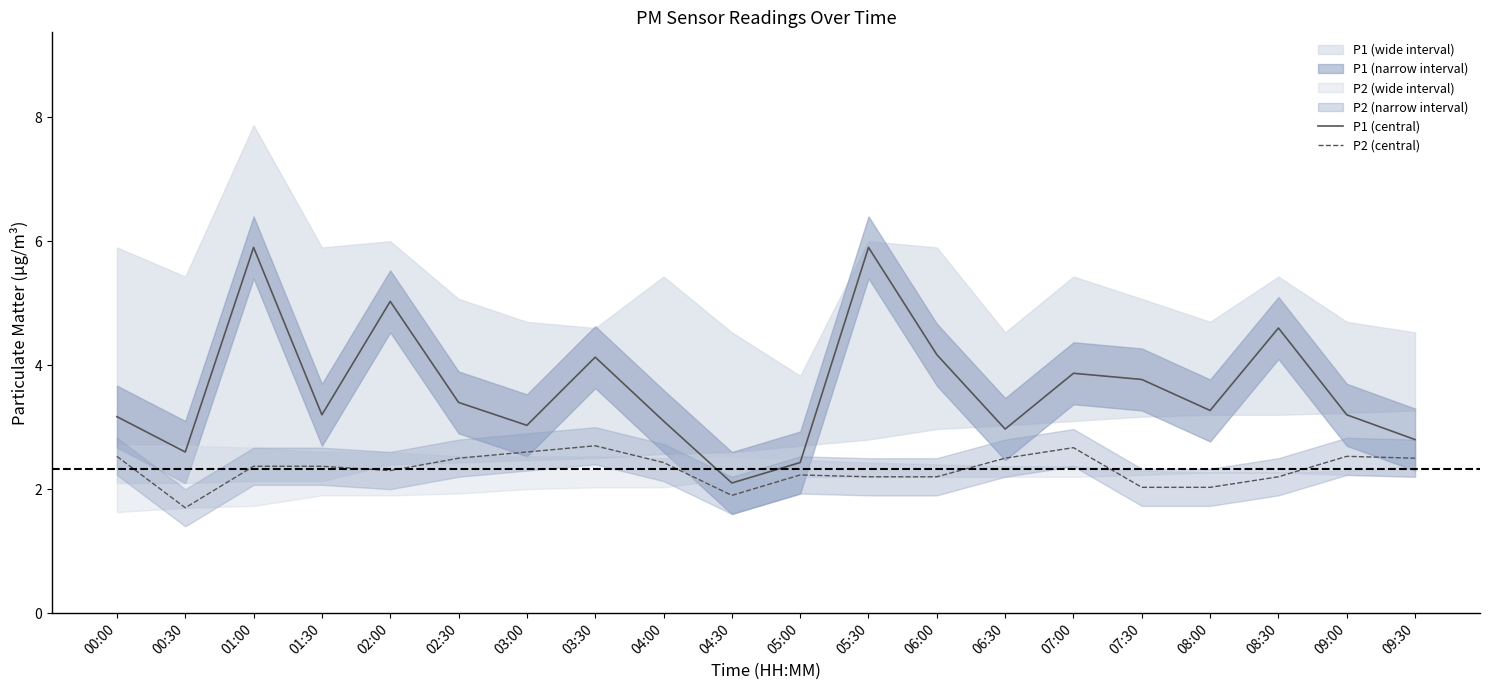

True or false: P2 (central) and P1 (central) cross at least once.

False